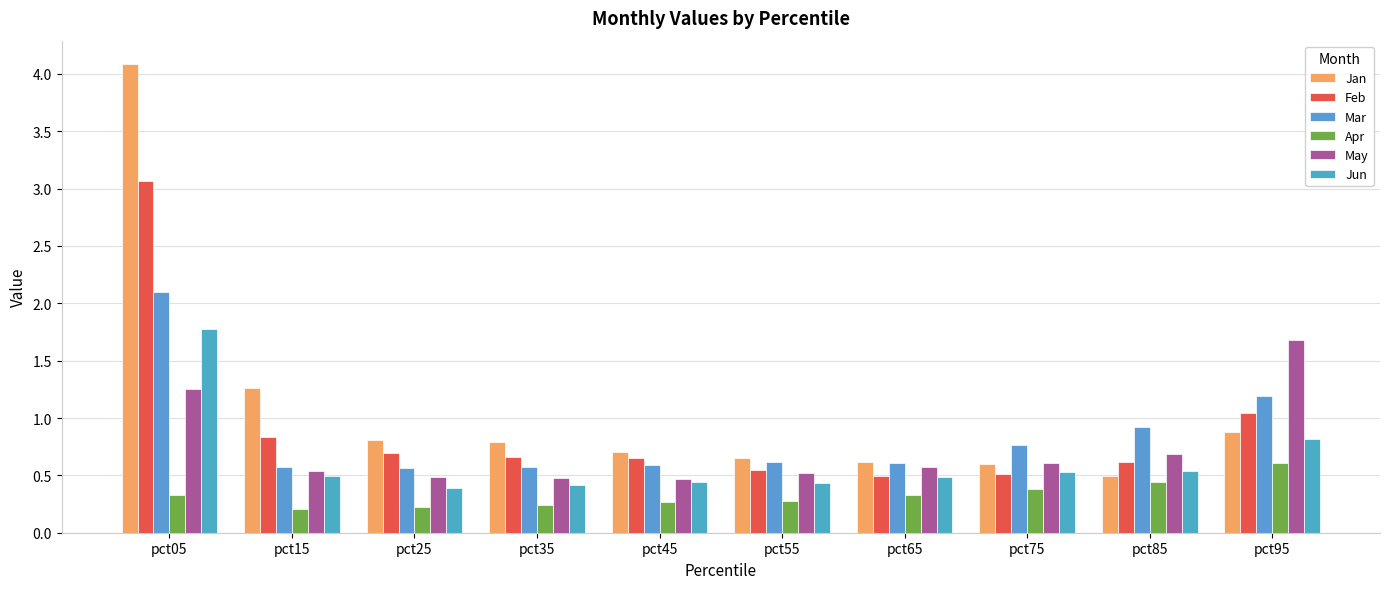

At which label is Feb closest to 1?

pct95